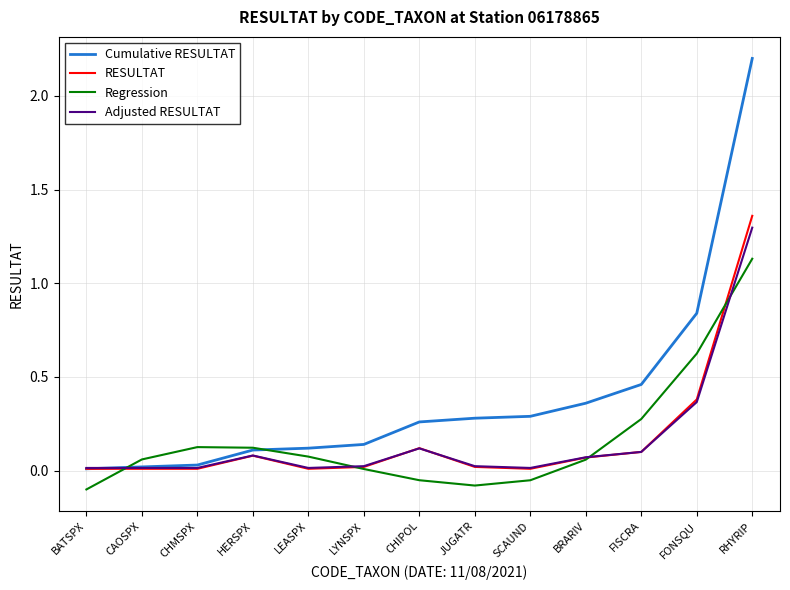

How many lines are shown in the chart?

4